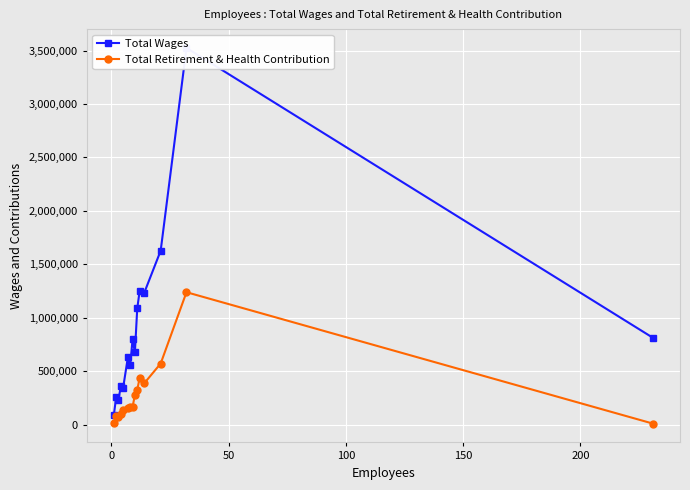

True or false: Total Retirement & Health Contribution has more than 0 points higher than both neighbors.

True